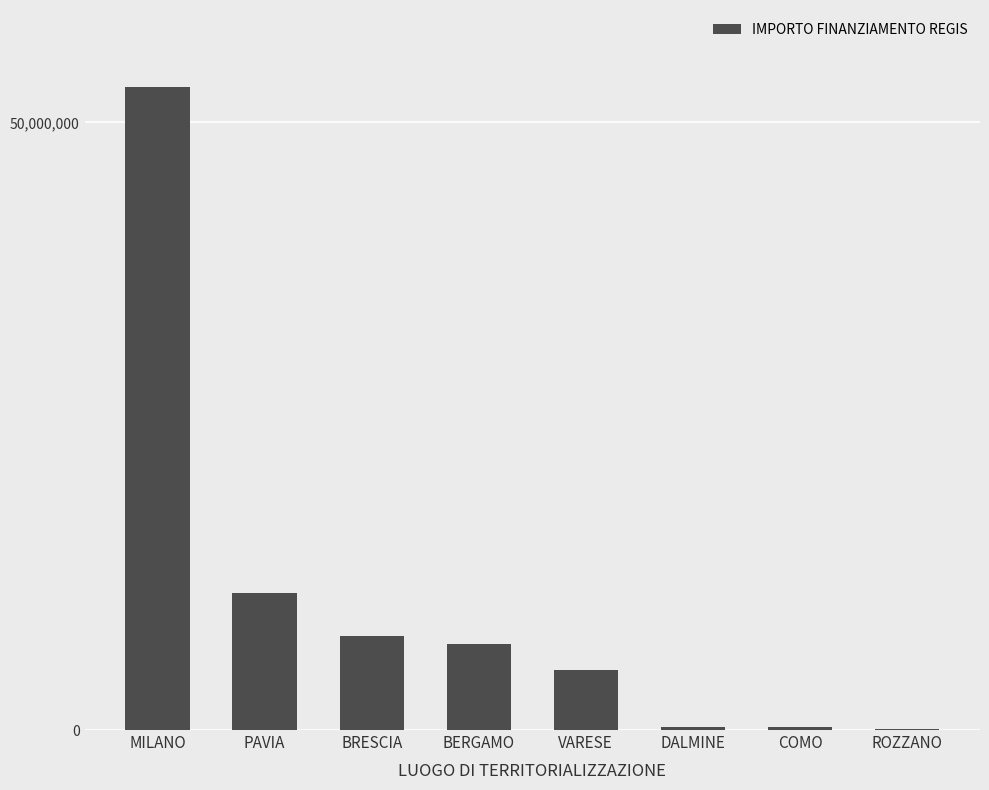

How many categories are shown in the chart?

8